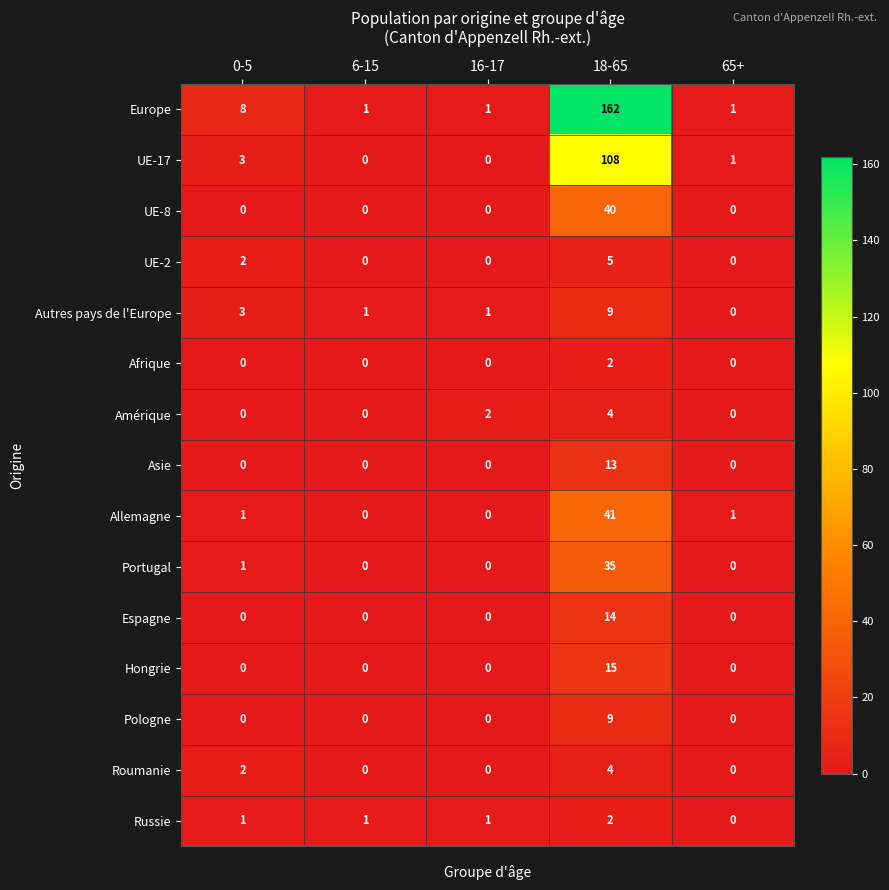

At which label does Autres pays de l'Europe reach its minimum?

65+